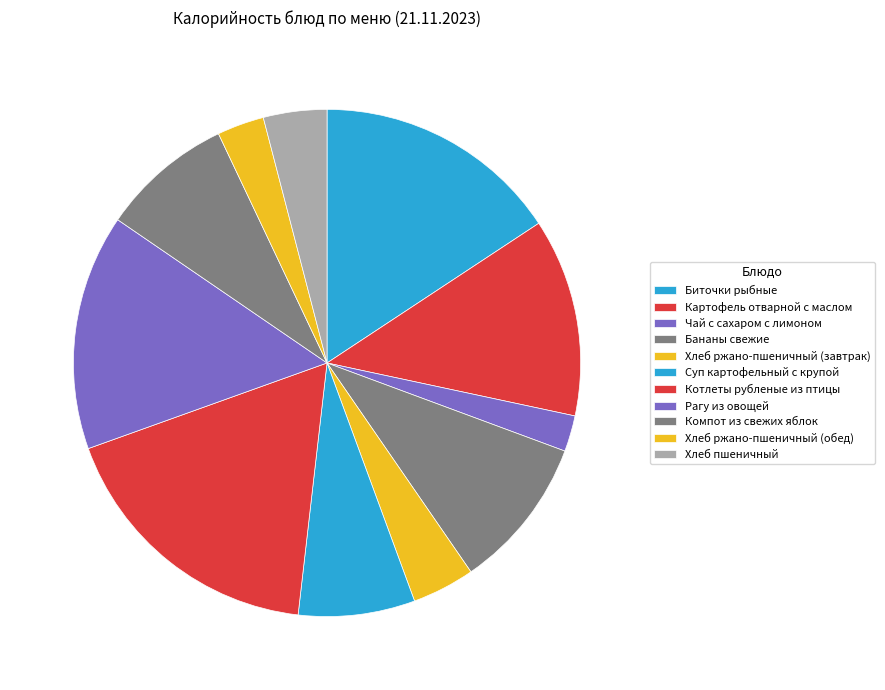

Which category has the smallest portion of the pie?

Чай с сахаром с лимоном